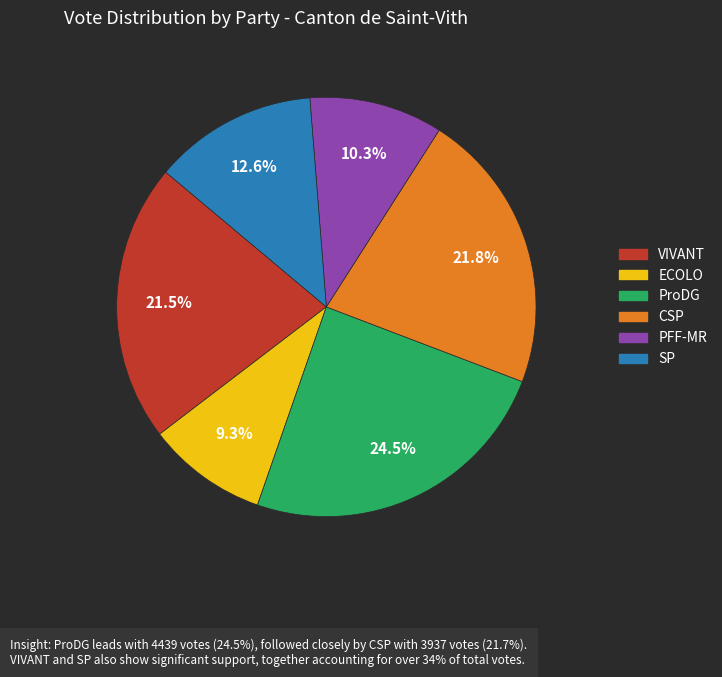

Which category has the biggest portion of the pie?

ProDG